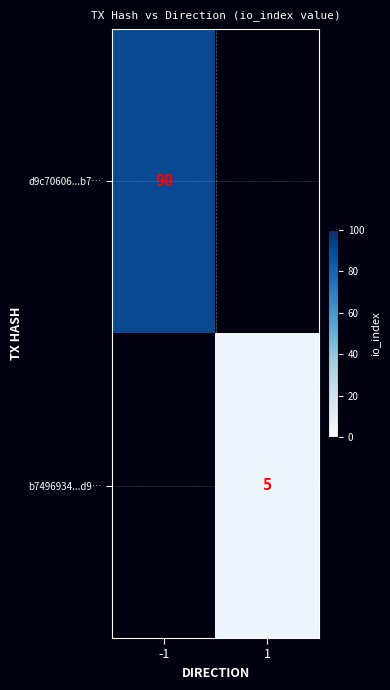

The value of d9c70606...b7… at -1 is 153. True or false?

False